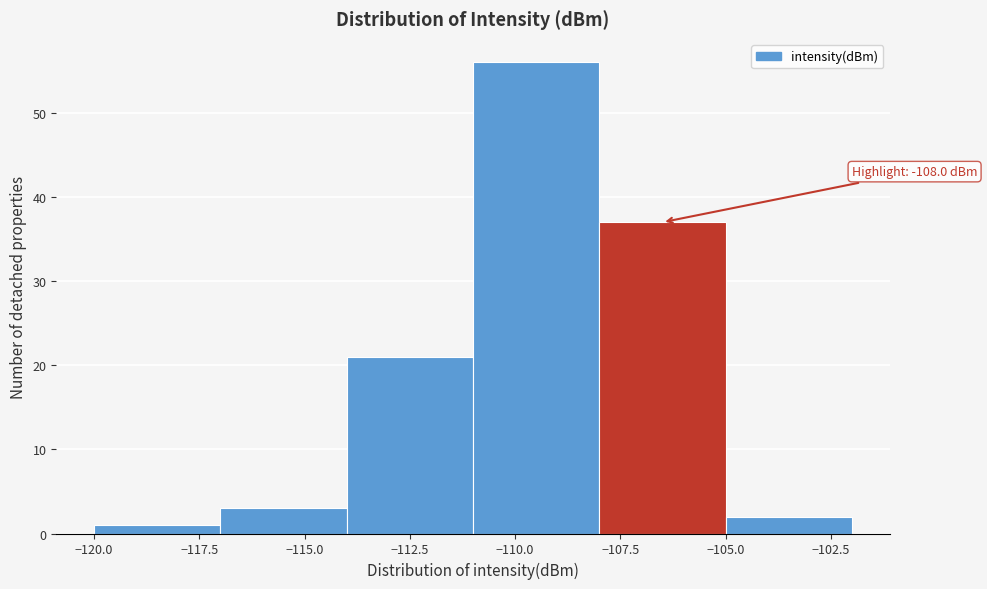

Which range on the x-axis has the tallest bar?

-111 to -108